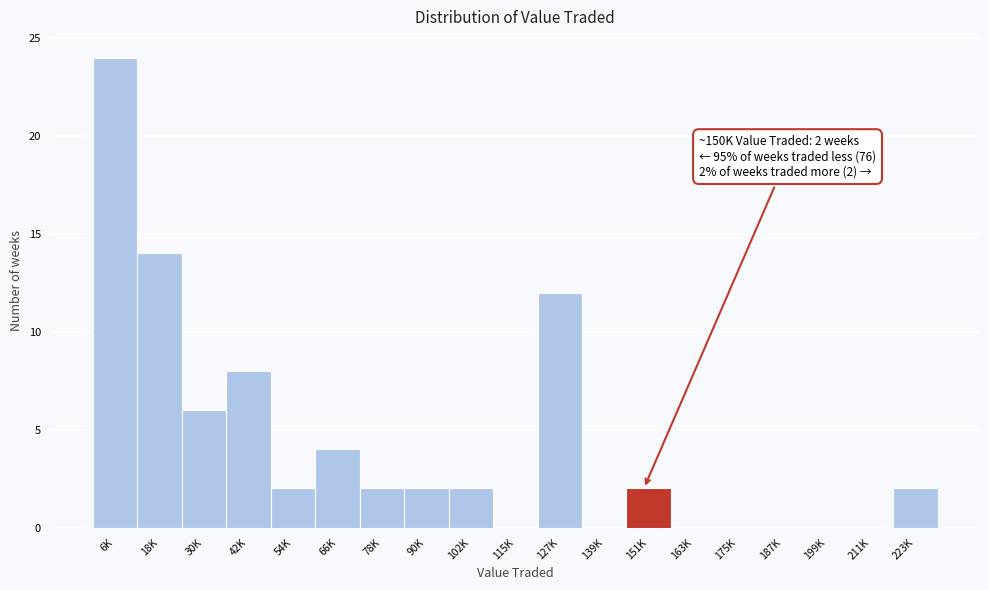

Reading right to left, extract all data points from this chart.

223K=2	211K=0	199K=0	187K=0	175K=0	163K=0	151K=2	139K=0	127K=12	115K=0	102K=2	90K=2	78K=2	66K=4	54K=2	42K=8	30K=6	18K=14	6K=24